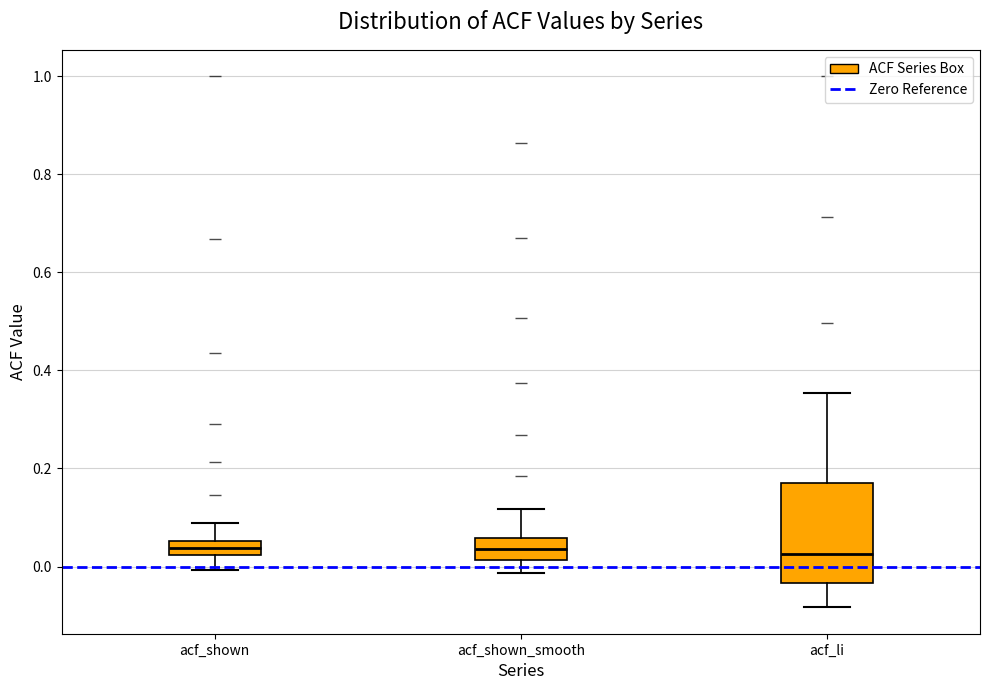

Where does the median line of the box for acf_shown_smooth sit on the y-axis? The values are not printed on the chart, so give them approximately, as read against the axis.

0.04